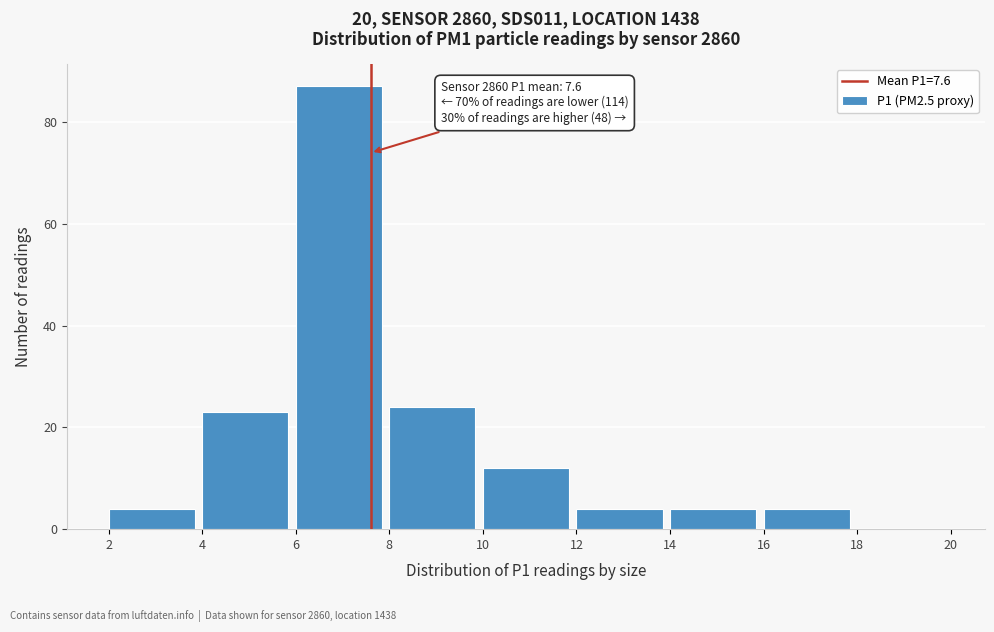

Over which range of the x-axis is the bar tallest?

6 to 8